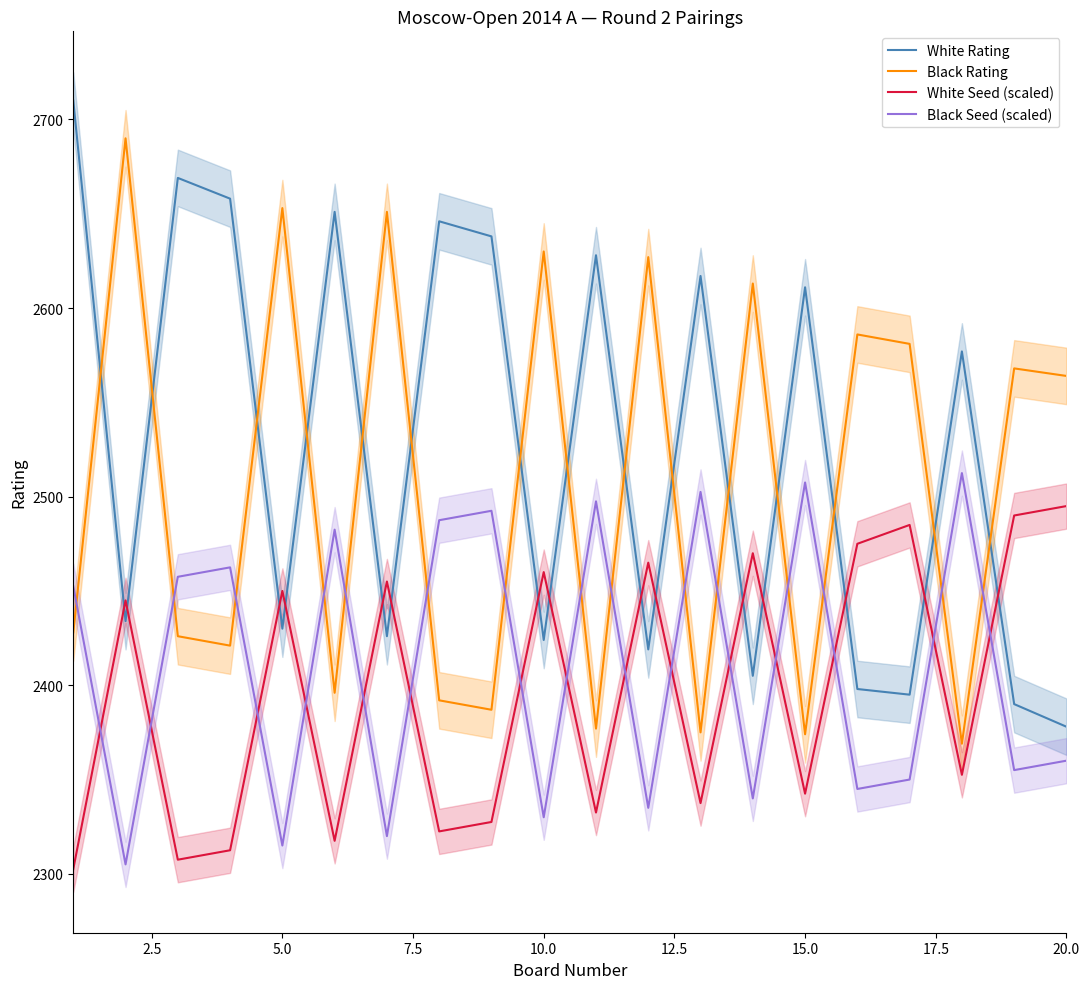

What is the value of the White Rating point at the 15th from the left?

2611.0